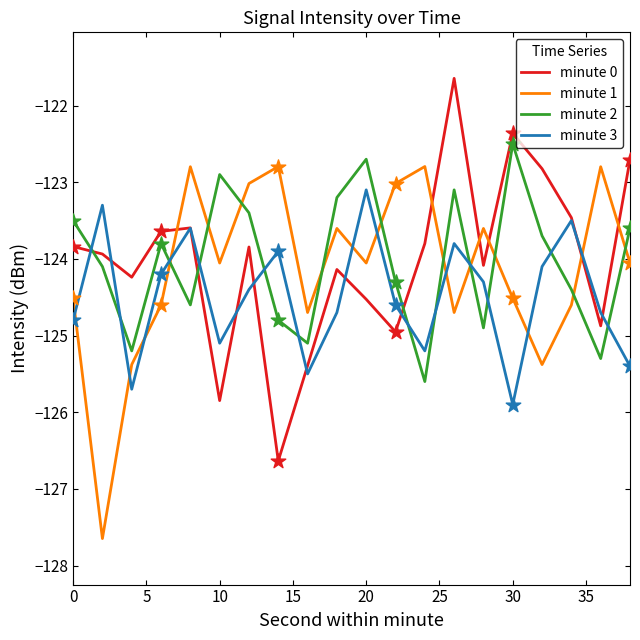

True or false: minute 3 and minute 1 cross at least once.

True